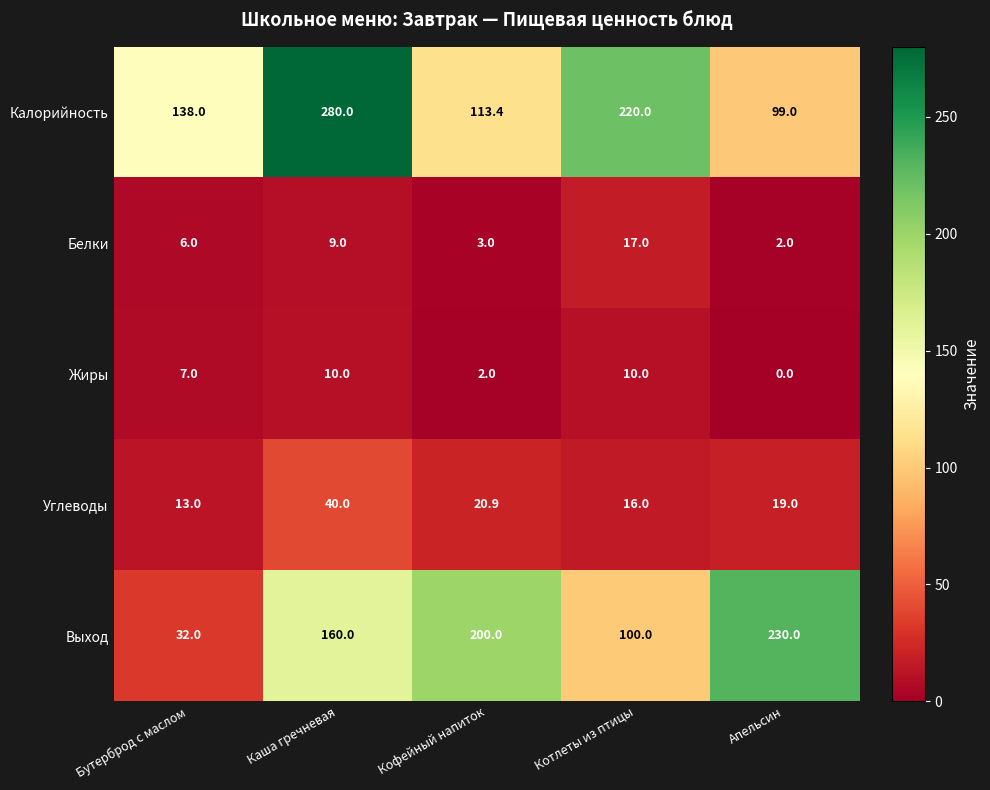

Is it true that Калорийность equals 220.0 at Котлеты из птицы?

True